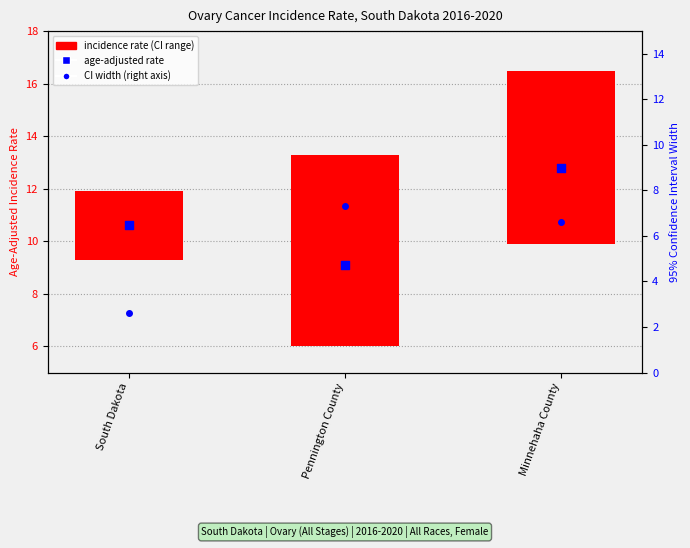

Which series contains the lowest Y value?

incidence rate (CI range)